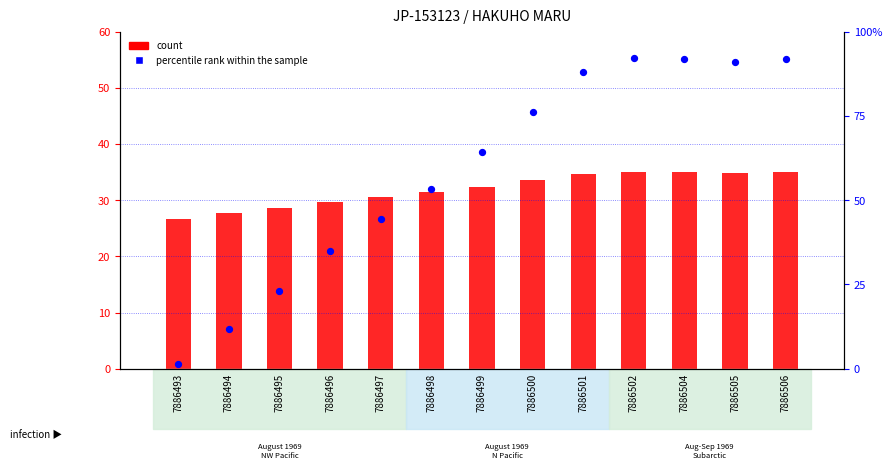

Which series has the widest spread of Y values?

percentile rank within the sample